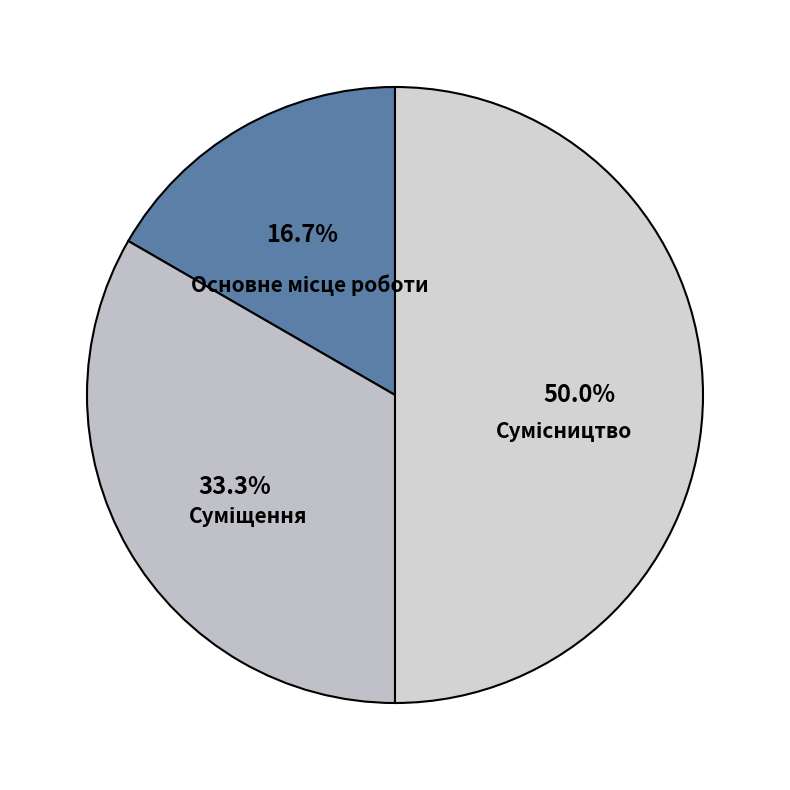

Count the number of slices in the pie.

3